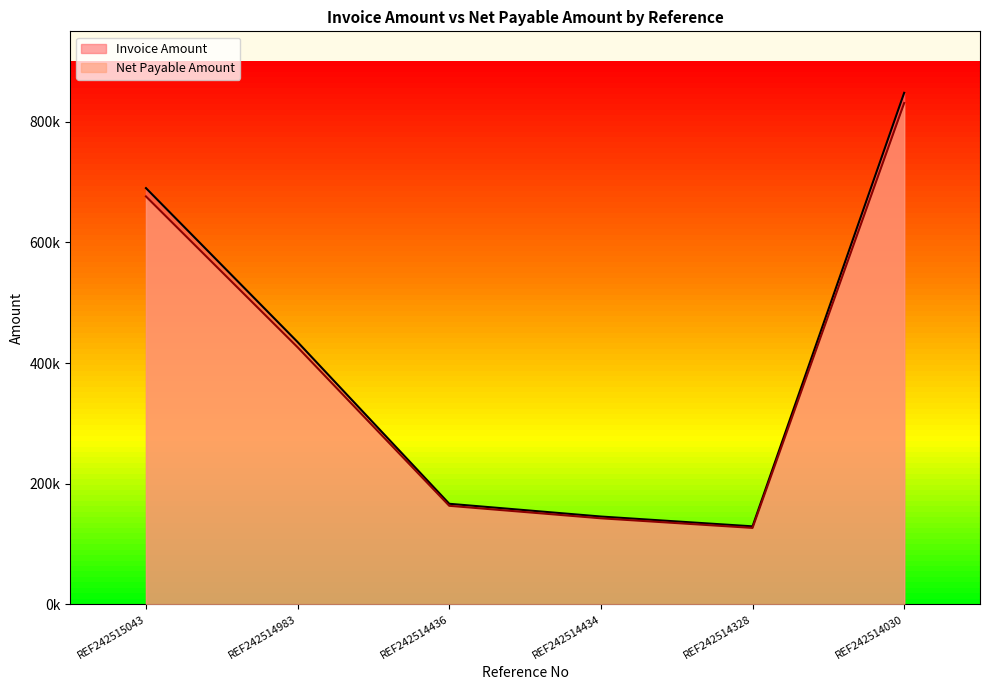

Which series has the largest total across all categories?

Invoice Amount